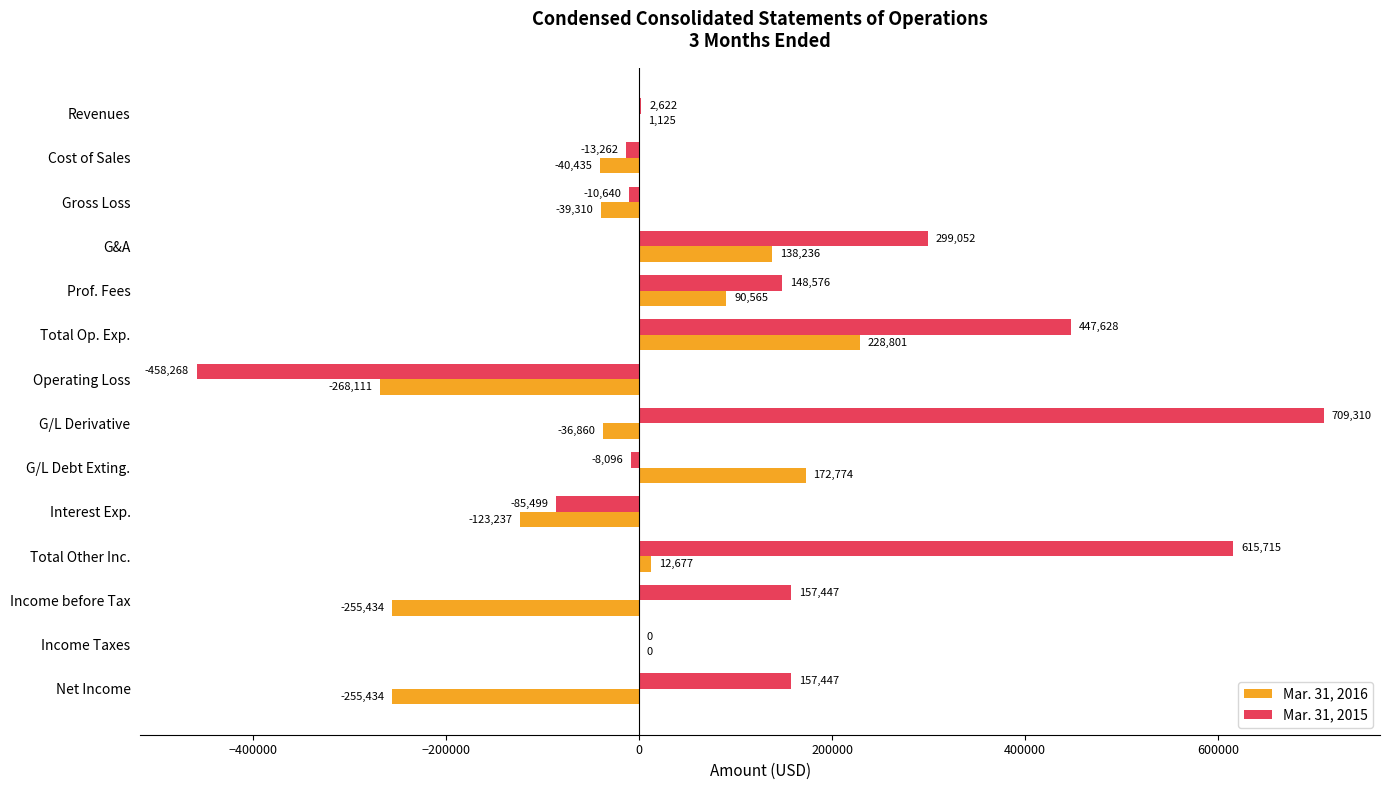

Is the value of Mar. 31, 2016 at Net Income greater than the value of Mar. 31, 2015 at Income before Tax?

No